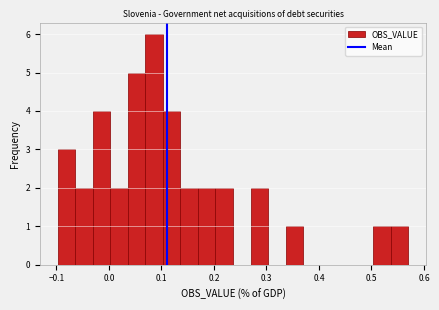

Read against the x-axis, roughly where is the centre of the tallest bar?

0.09